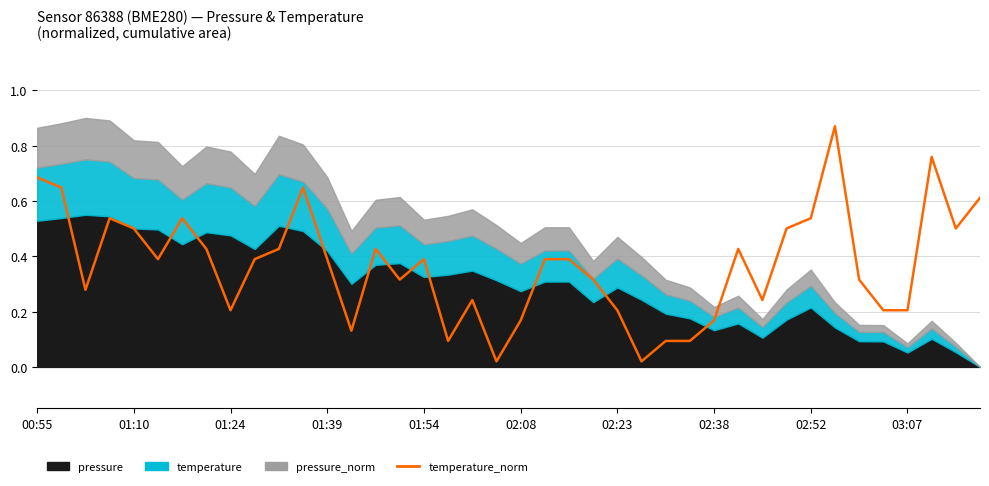

What is the maximum value shown in the chart?

0.9